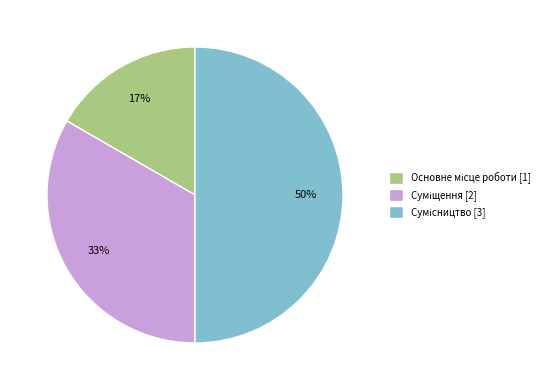

To the nearest percent, what is the average slice percentage?

33%